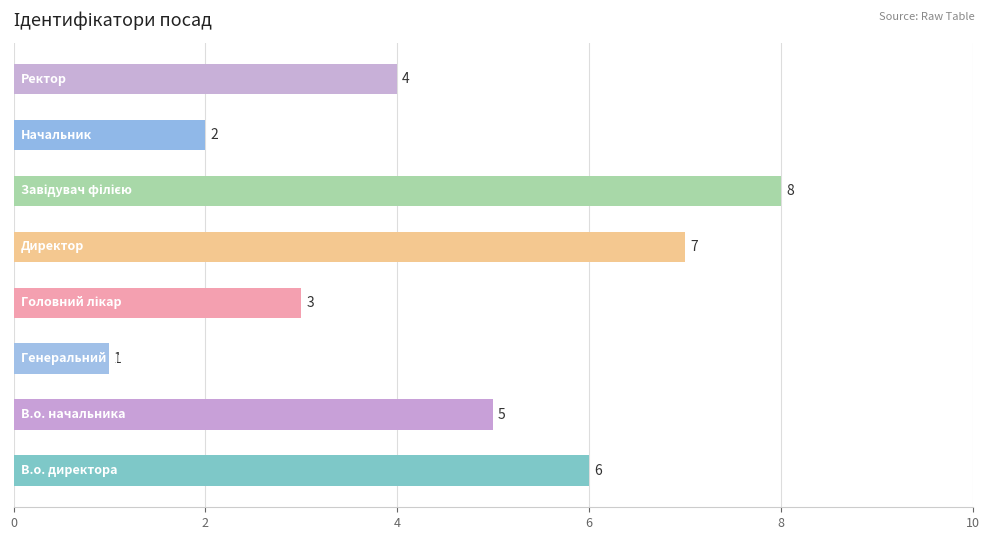

Are the bars grouped side by side (vs. stacked)?

No